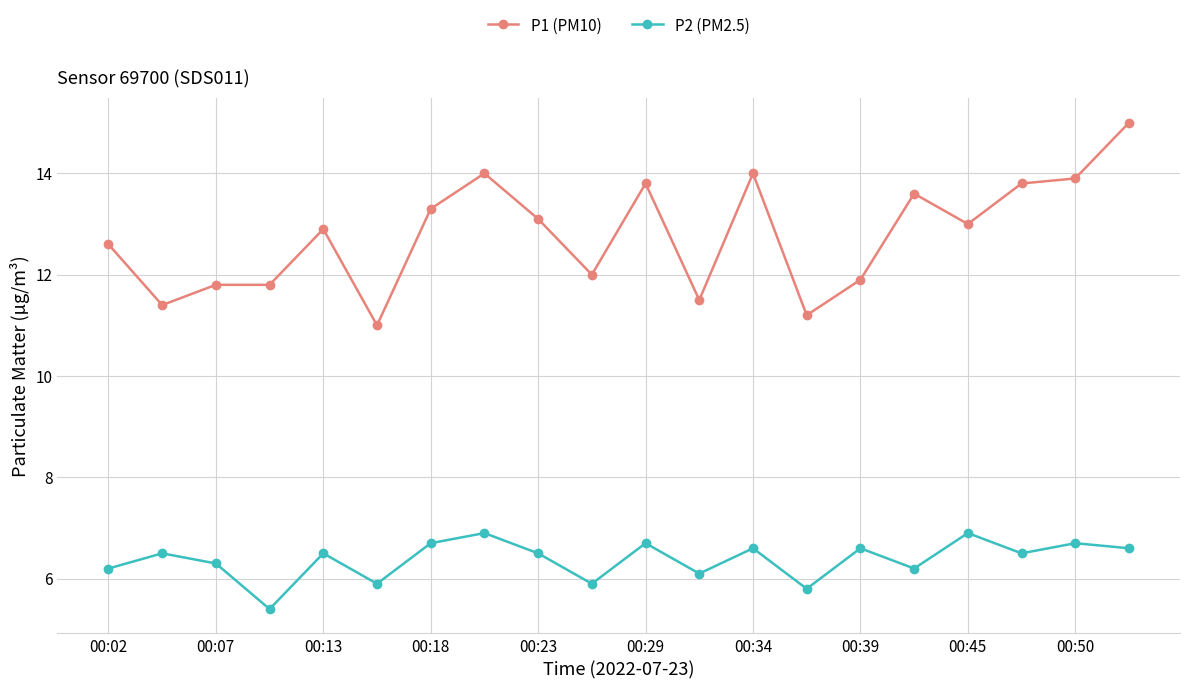

What is the difference between the maximum and minimum values in the P1 (PM10) series?

4.0